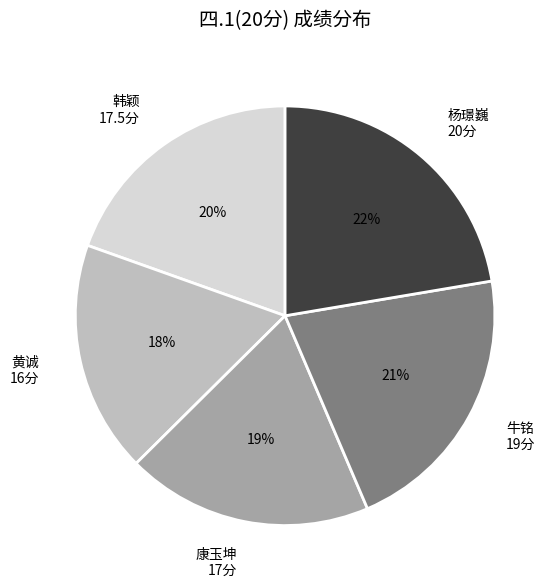

How many segments does this pie chart have?

5